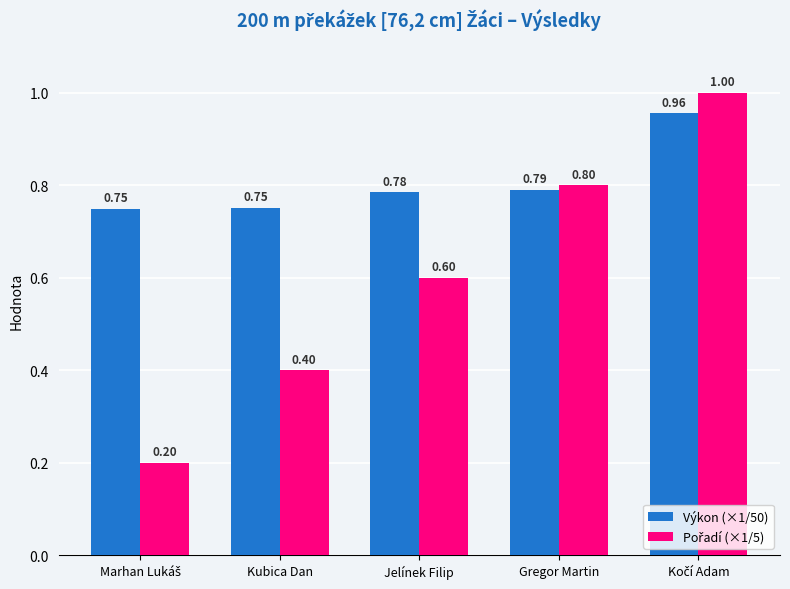

At how many categories does at least one series exceed 0?

5